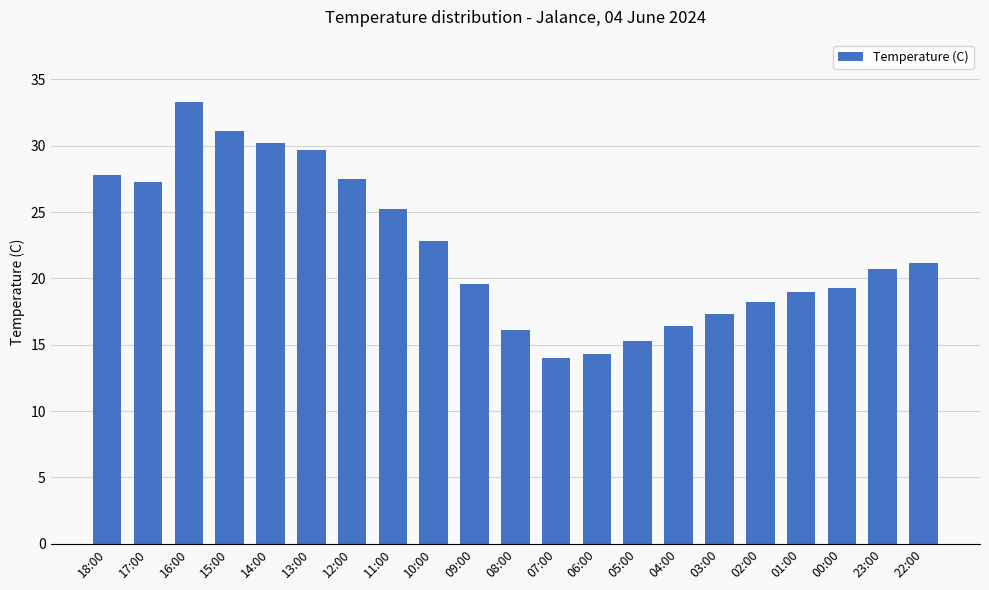

What is the approximate value at 12:00?

27.5